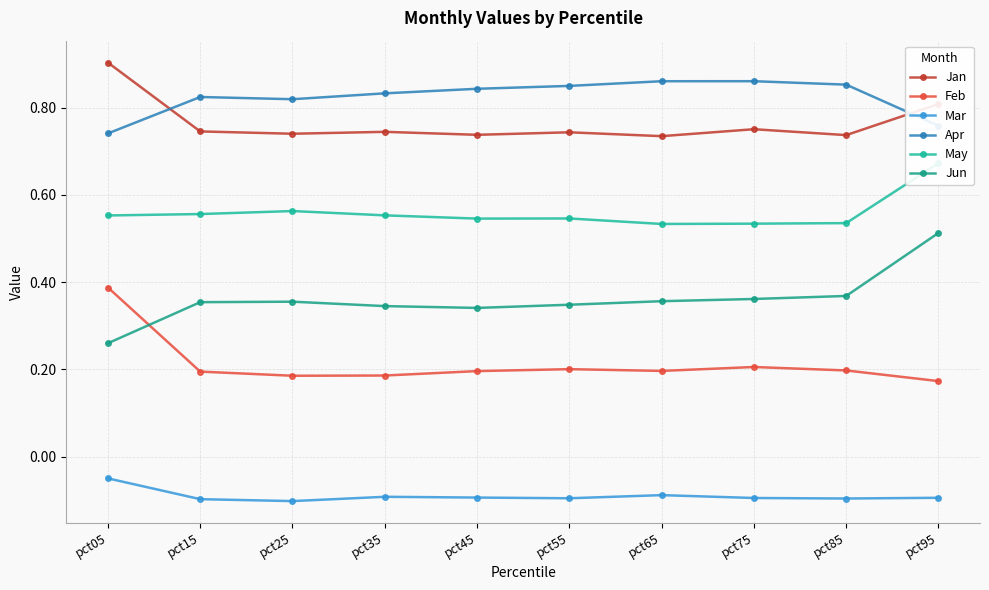

In May, how many points are higher than both neighbors (excluding endpoints)?

2